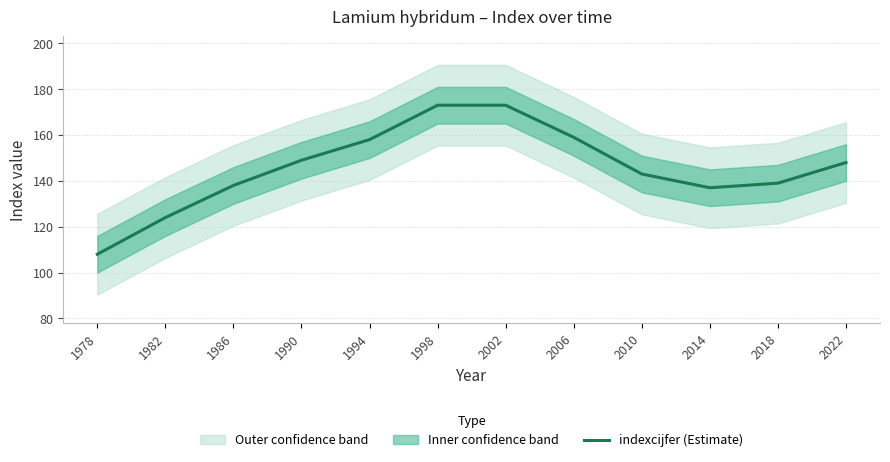

Where does the data first go above 148?

1990